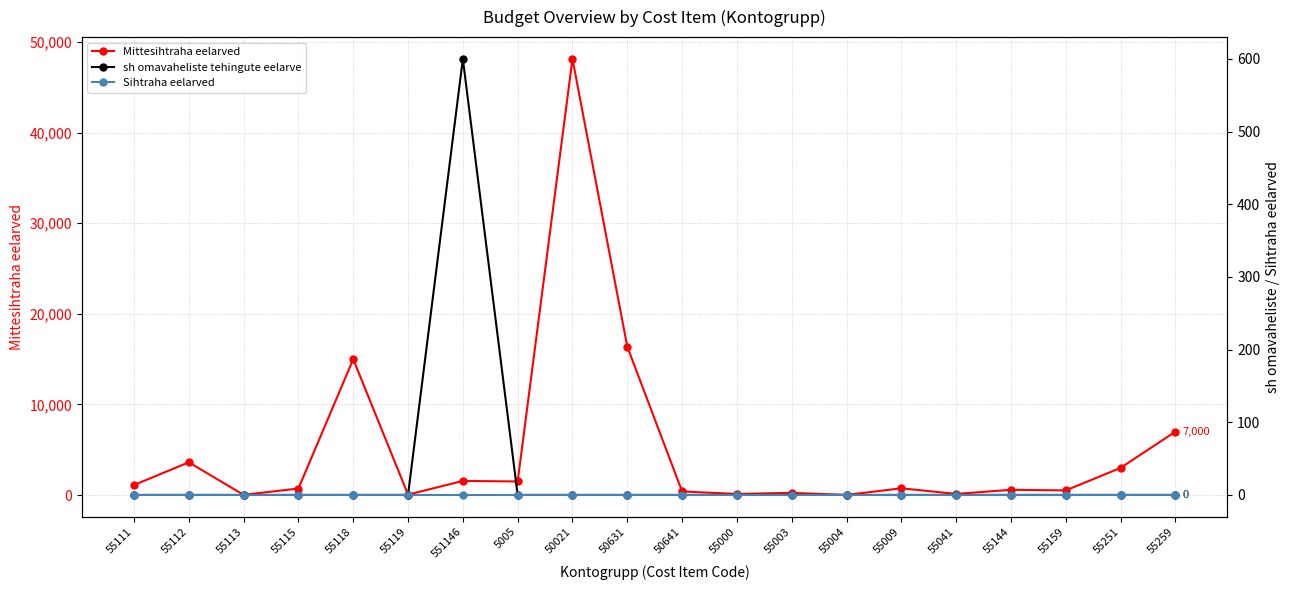

What are all the series names shown in the legend?

Mittesihtraha eelarved, sh omavaheliste tehingute eelarve, Sihtraha eelarved